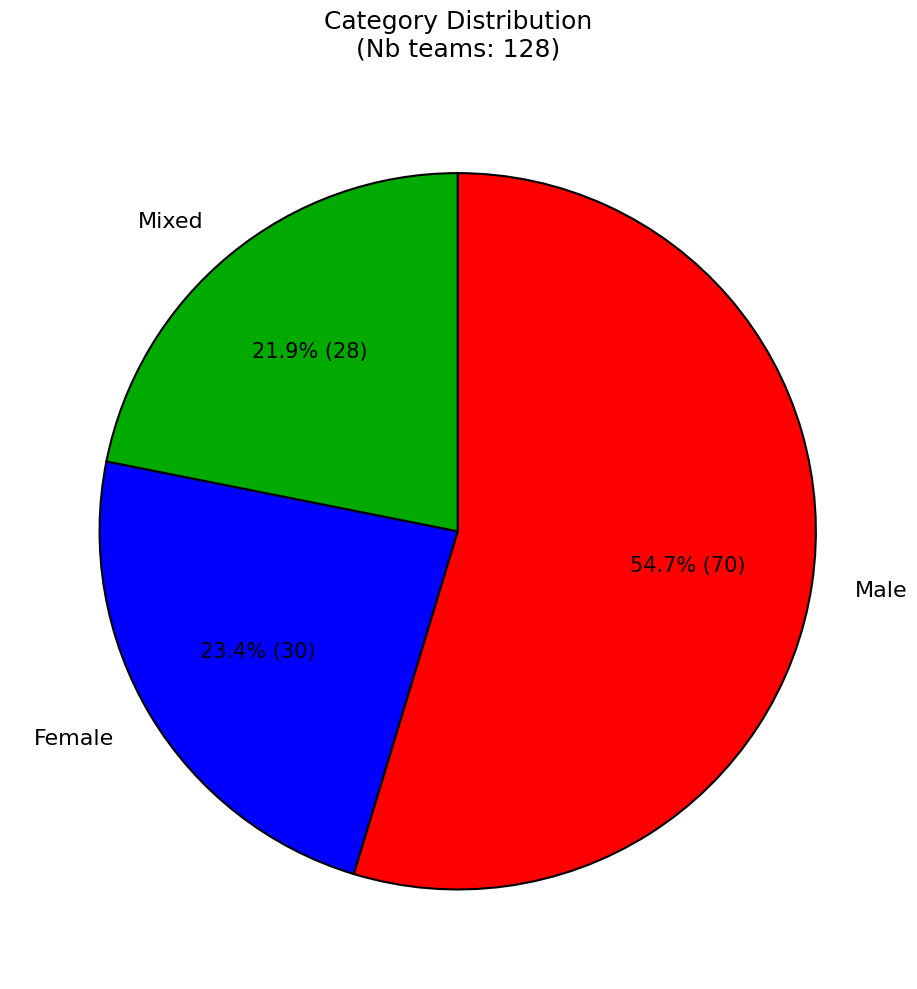

To the nearest percent, what portion does Male represent?

55%